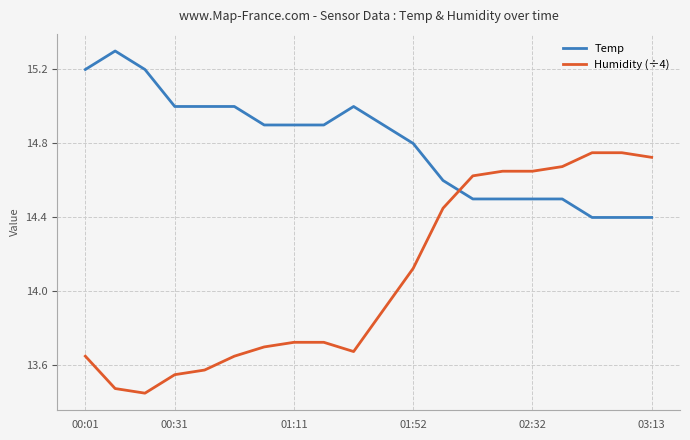

Which series has the largest total across all categories?

Temp